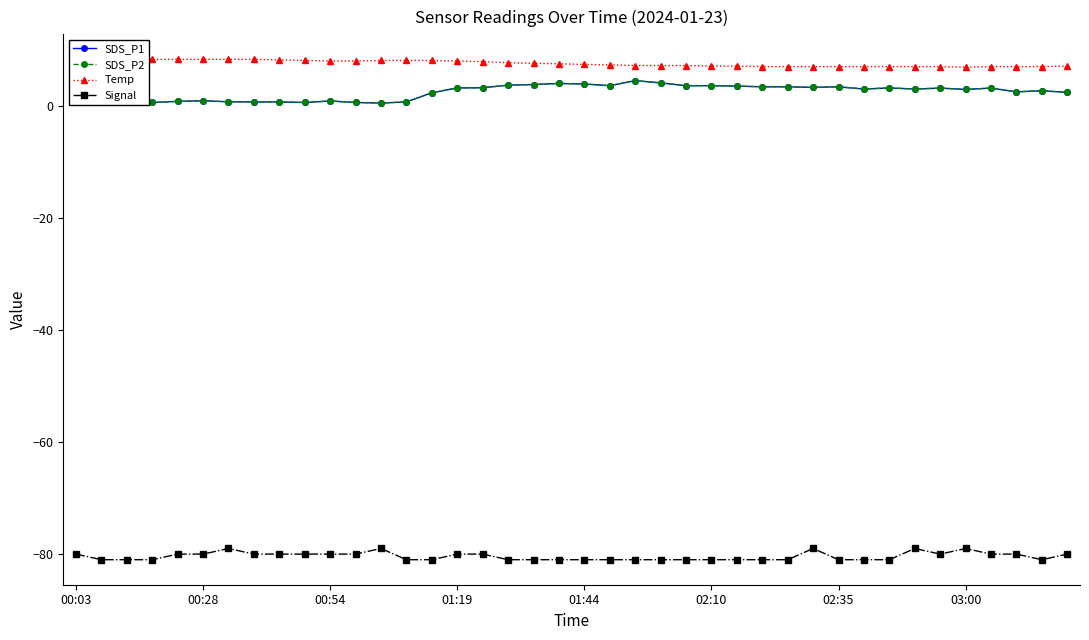

How many lines are shown in the chart?

4